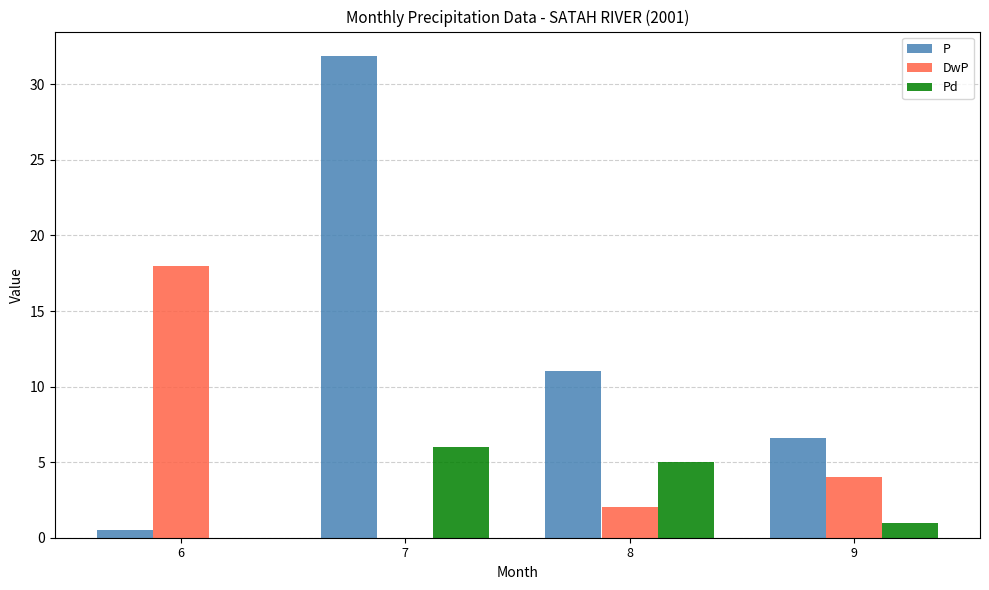

Which label corresponds to the largest value in the chart?

7